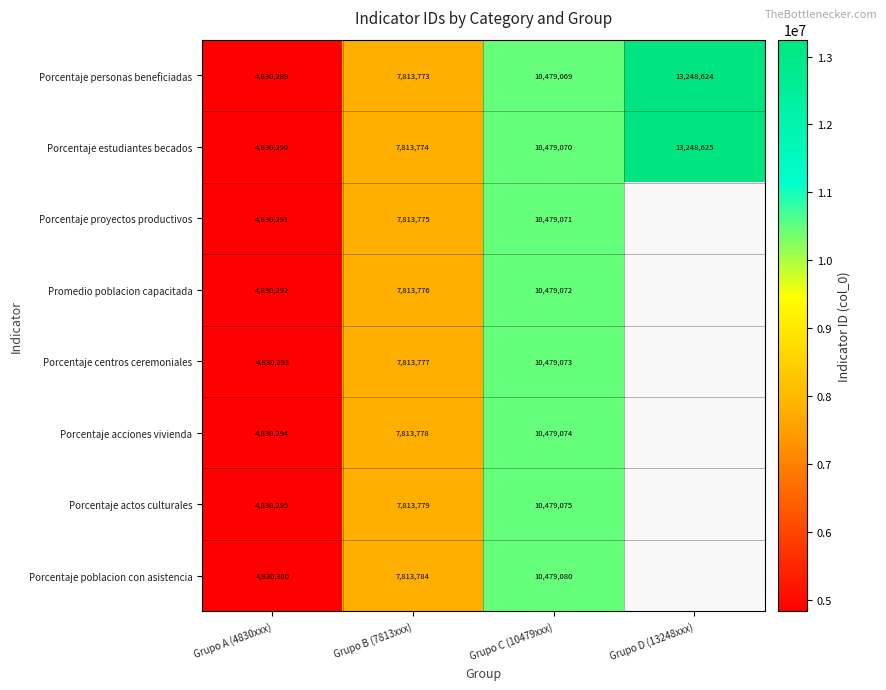

Count the number of categories in the chart.

4